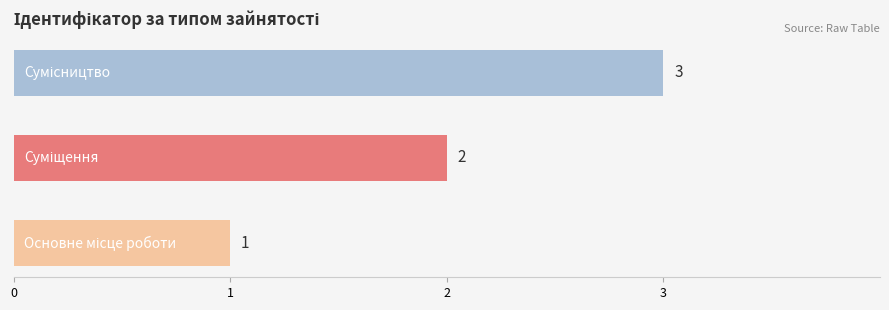

What is the sum of all values?

6